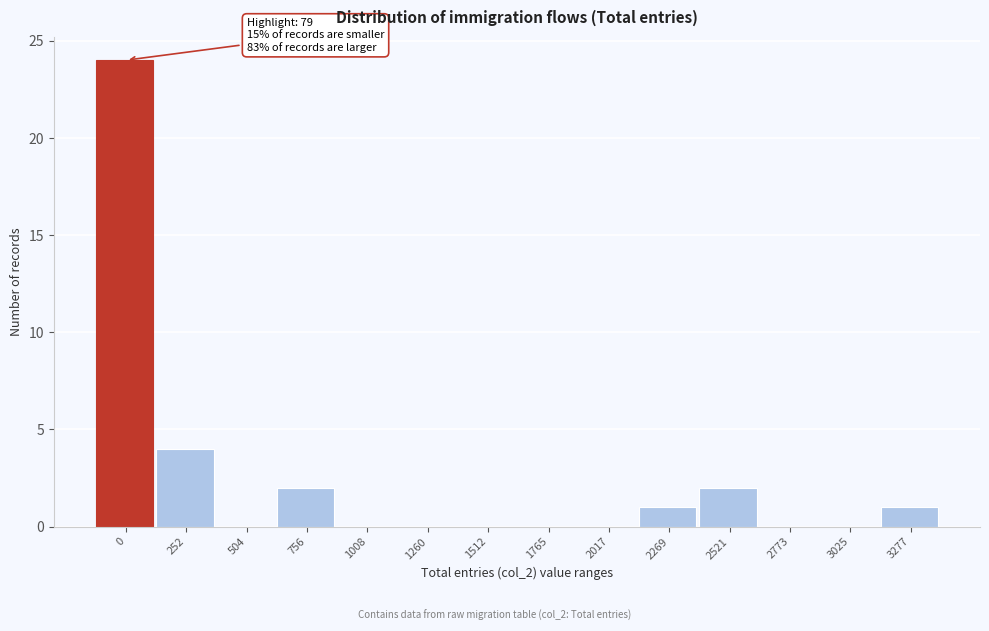

Reading left to right, list all the values displayed in this chart.

0=24	252=4	504=0	756=2	1008=0	1260=0	1512=0	1765=0	2017=0	2269=1	2521=2	2773=0	3025=0	3277=1